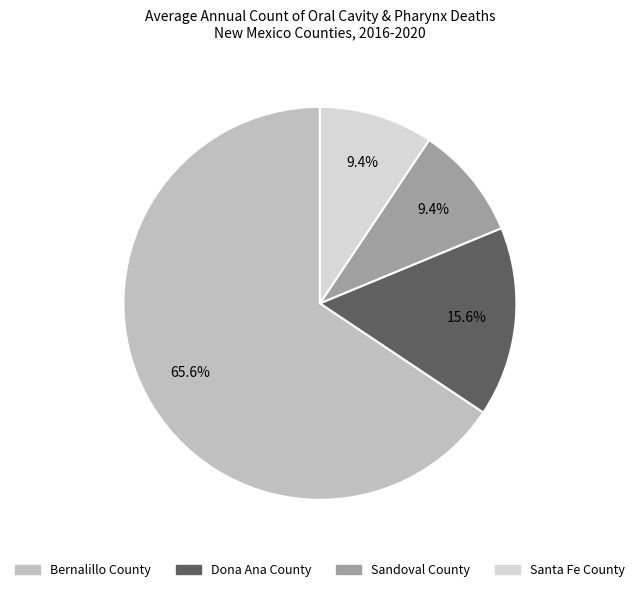

How many segments does this pie chart have?

4